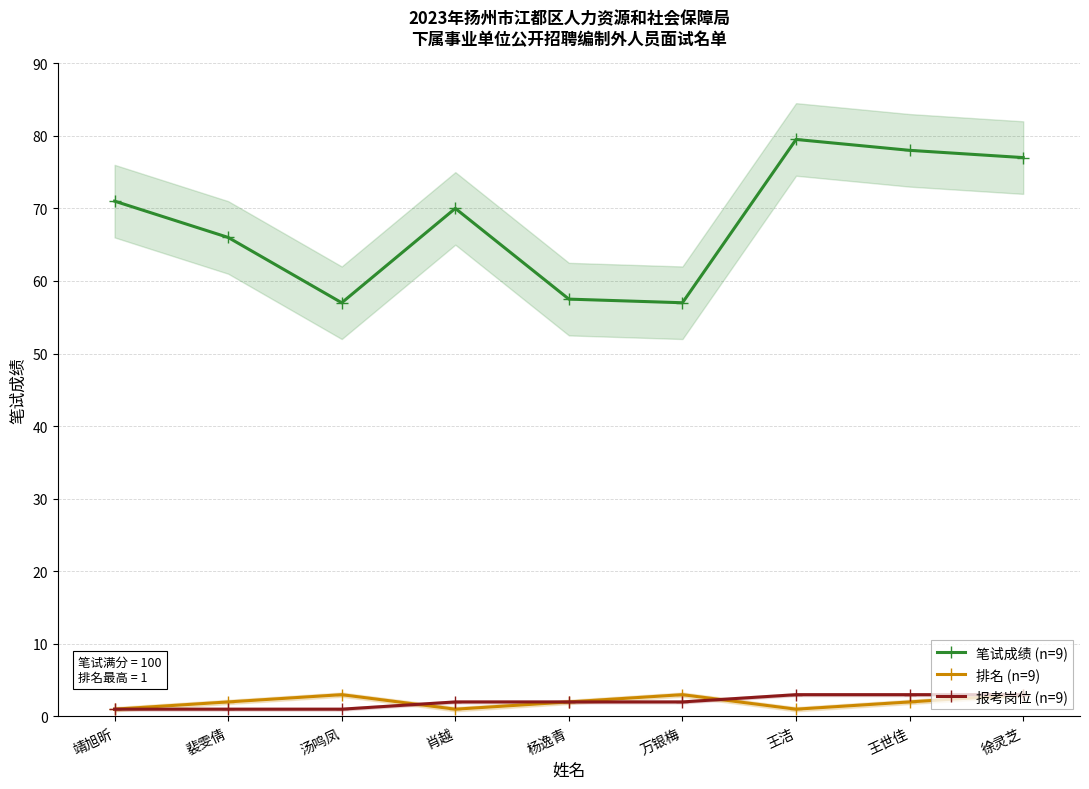

What is the difference between the 笔试成绩 (n=9) values at 肖越 and 汤鸣凤?

13.0